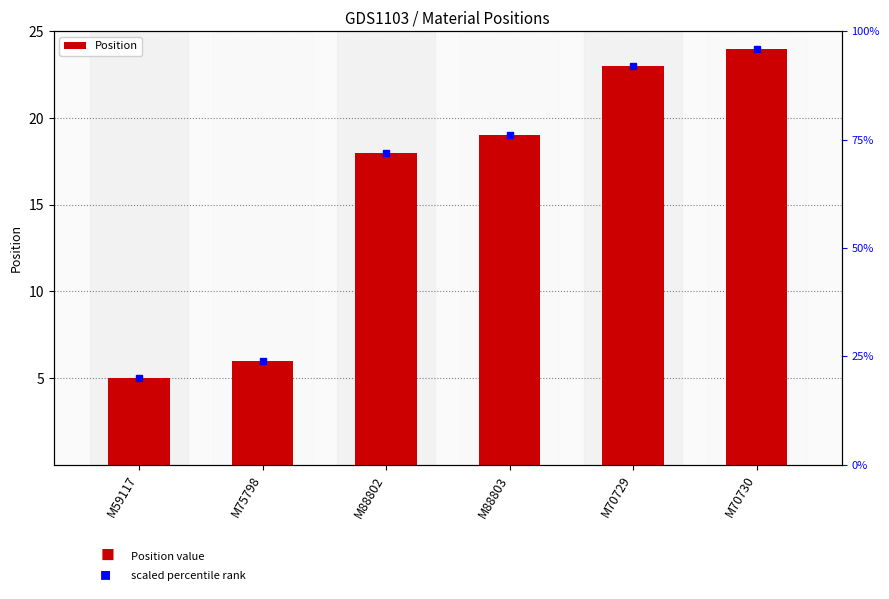

How many bars are there in total?

6